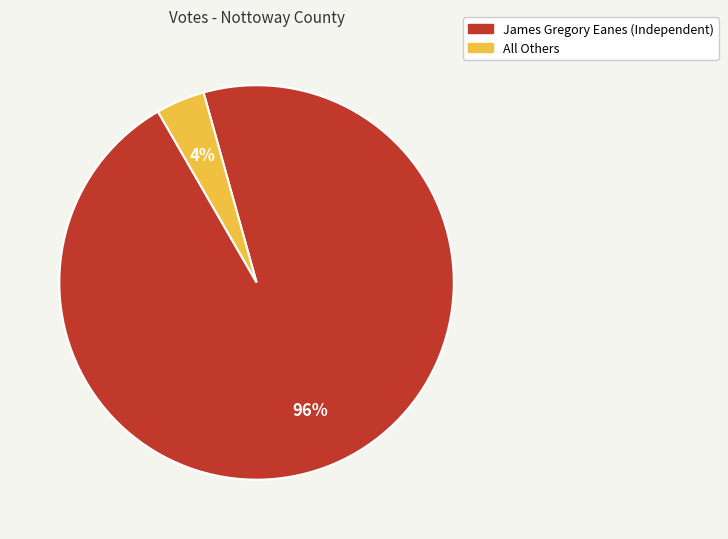

What is the smallest slice in the pie chart?

All Others